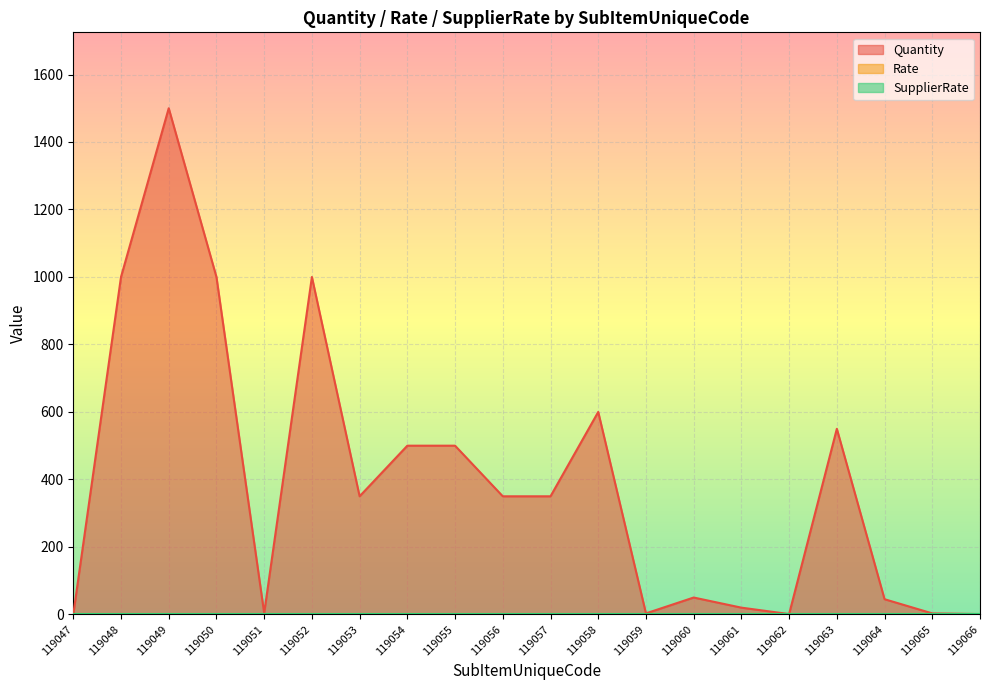

Which series changed the most between 119047 and 119053?

Quantity